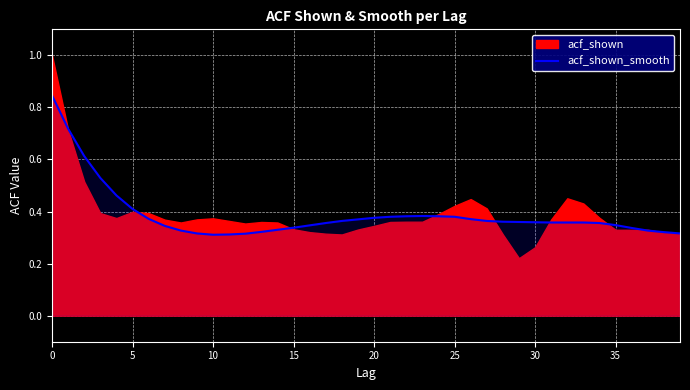

Where is the first local minimum?

10